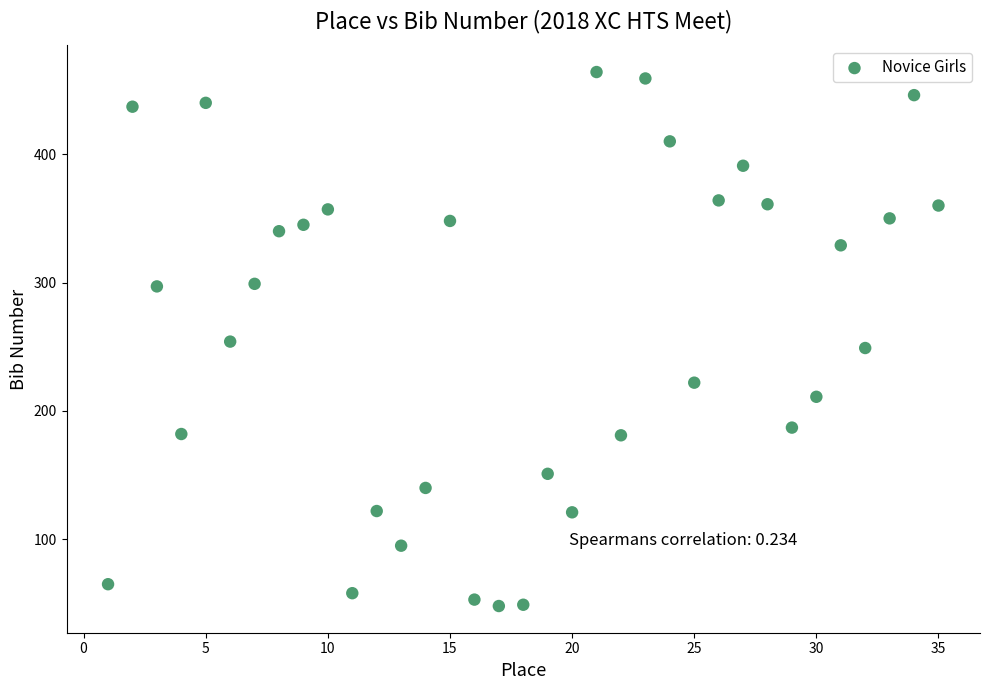

What is the range of Y values (max minus min)?

416